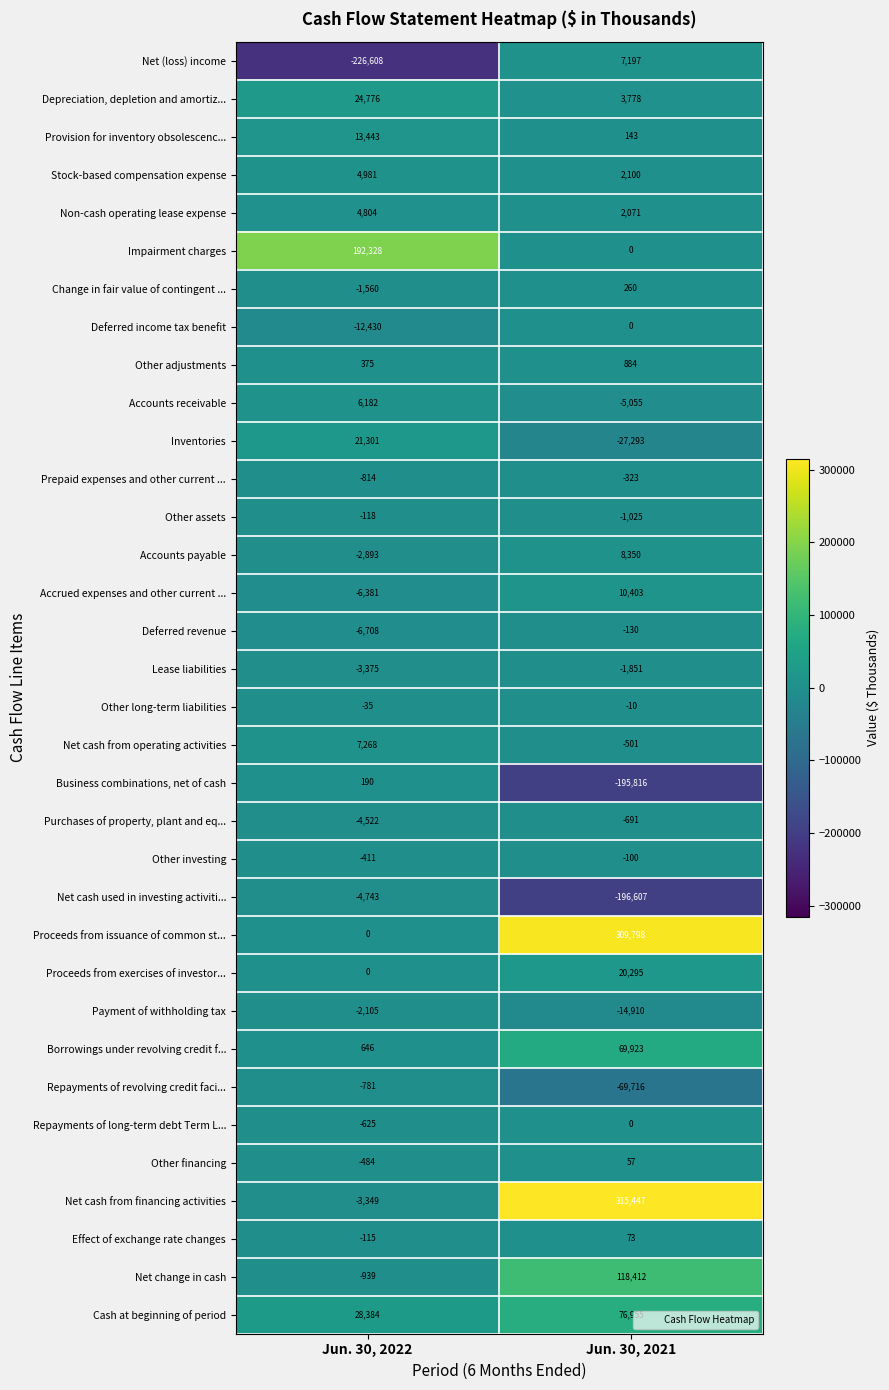

The Non-cash operating lease expense series shows 2071 at Jun. 30, 2021. True or false?

True